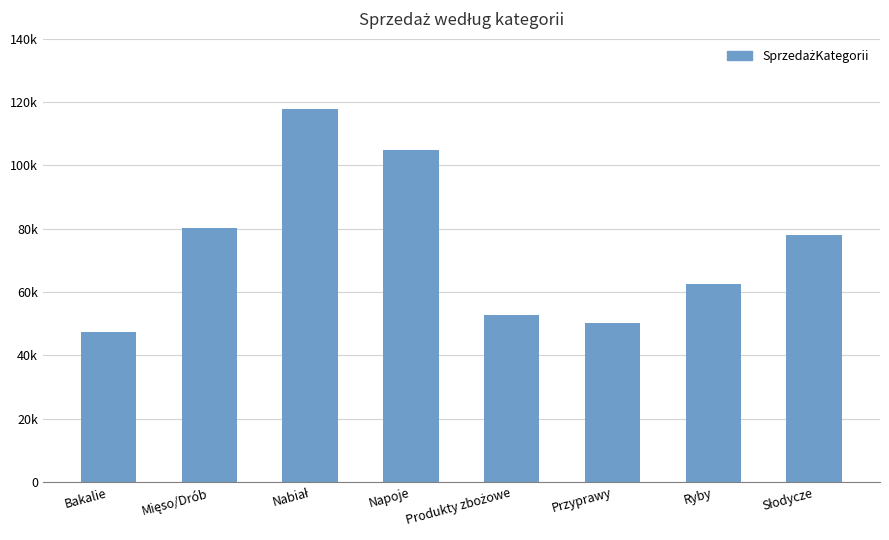

What is the label of the 2nd bar from the right?

Ryby